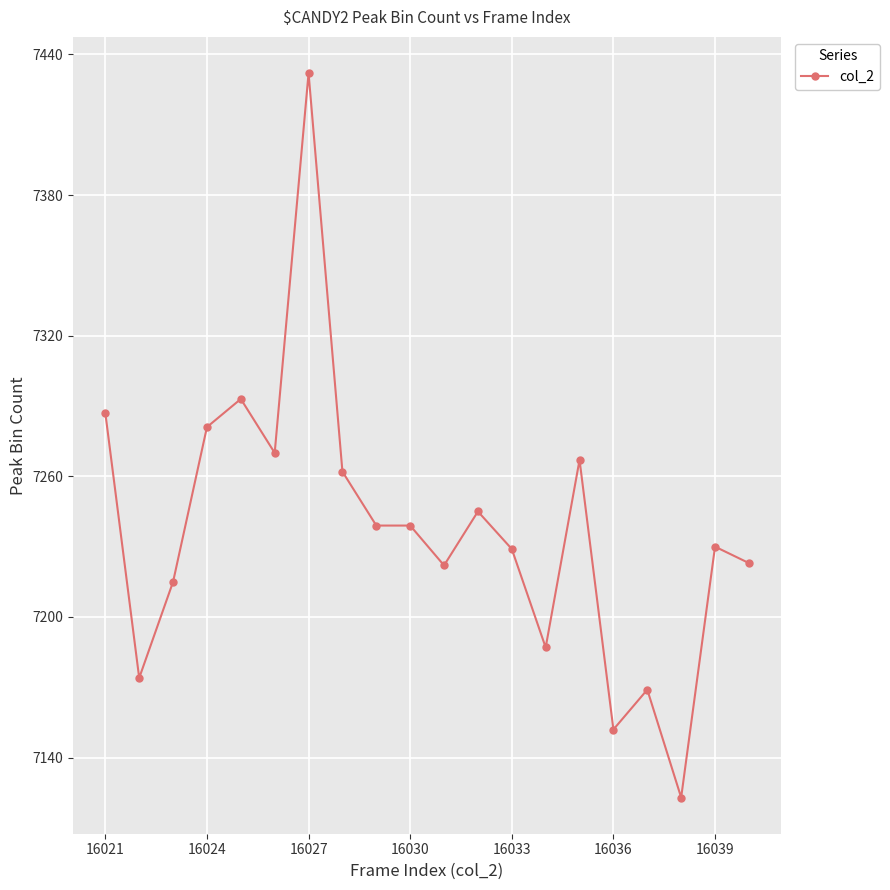

True or false: there are more than 2 points higher than both neighbors.

True